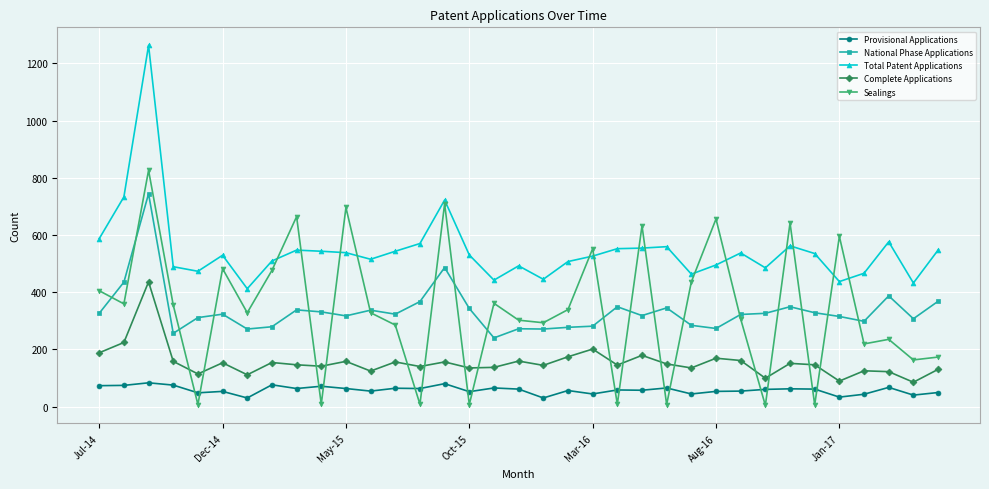

Which series has the widest spread of values?

Total Patent Applications